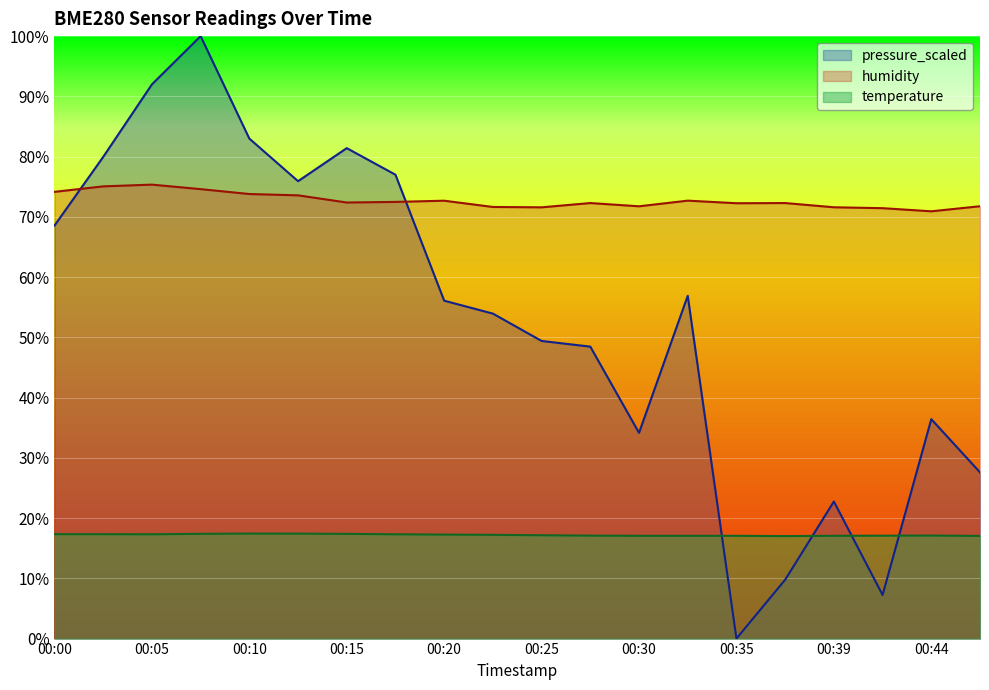

What is the difference between the temperature values at 00:22 and 00:17?

0.1